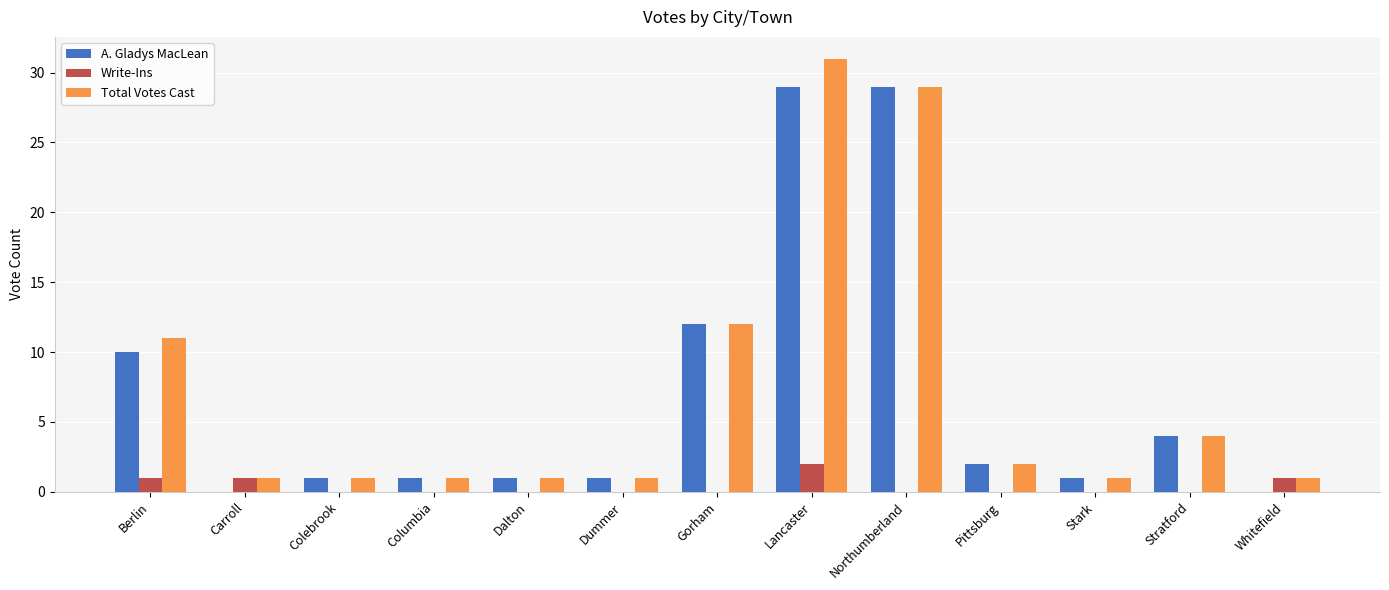

Is it true that A. Gladys MacLean equals 1 at Stratford?

False